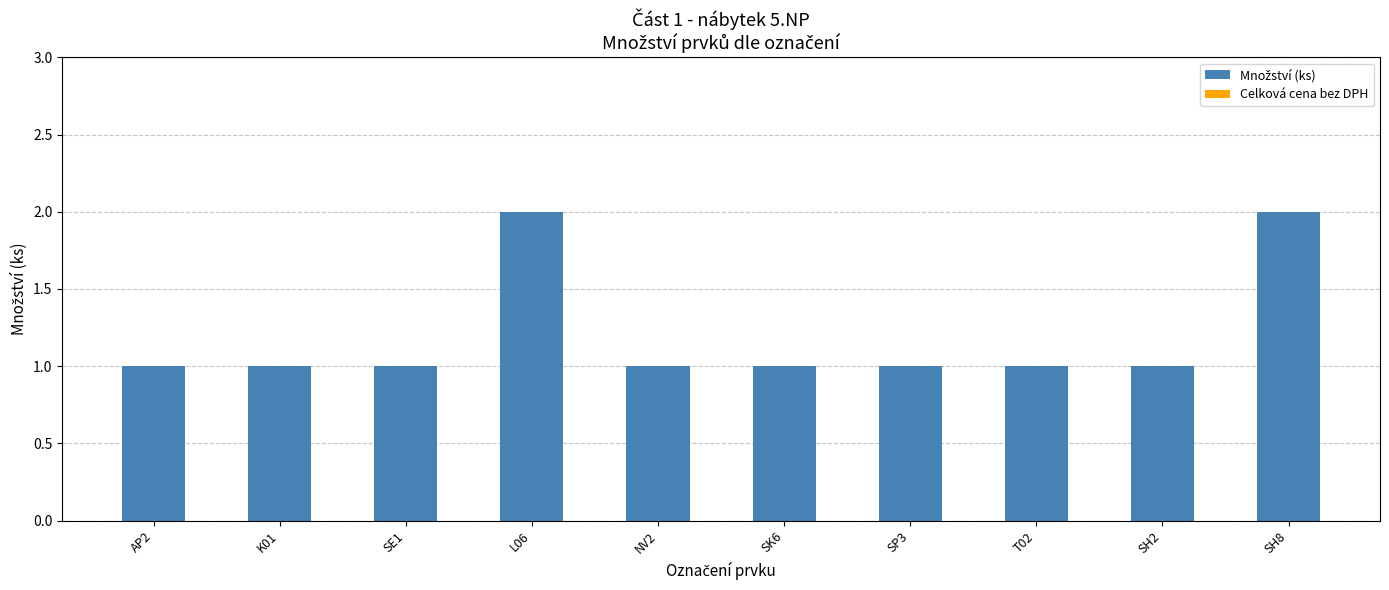

The chart shows a value of 2 at SP3. True or false?

False